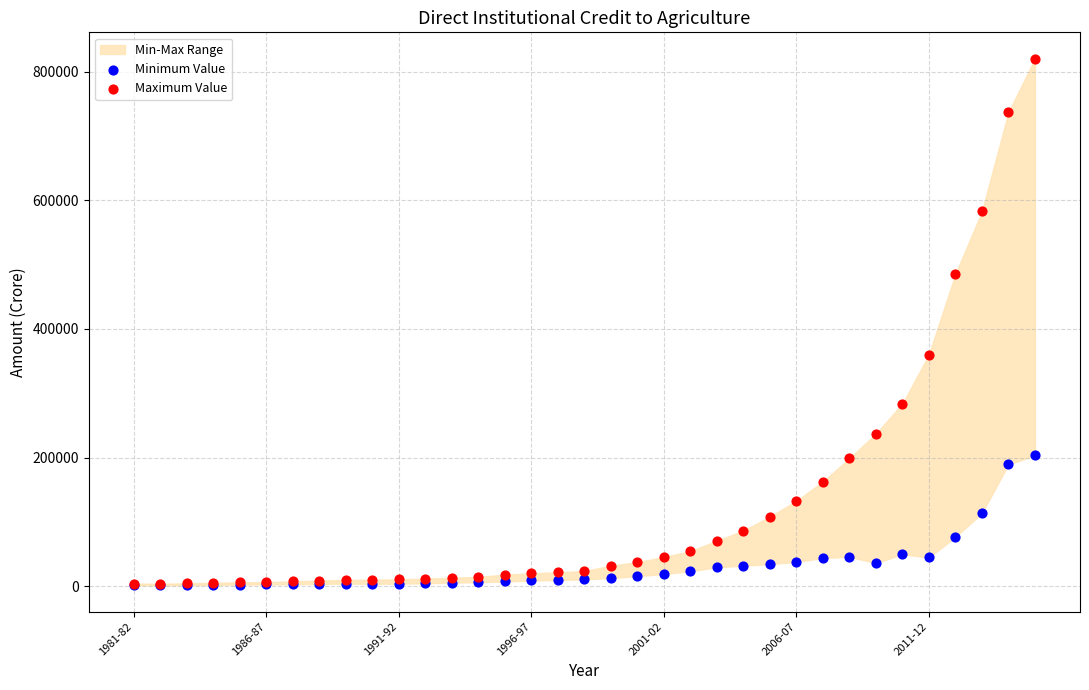

Across all series, what Y value is closest to 410819?

360127